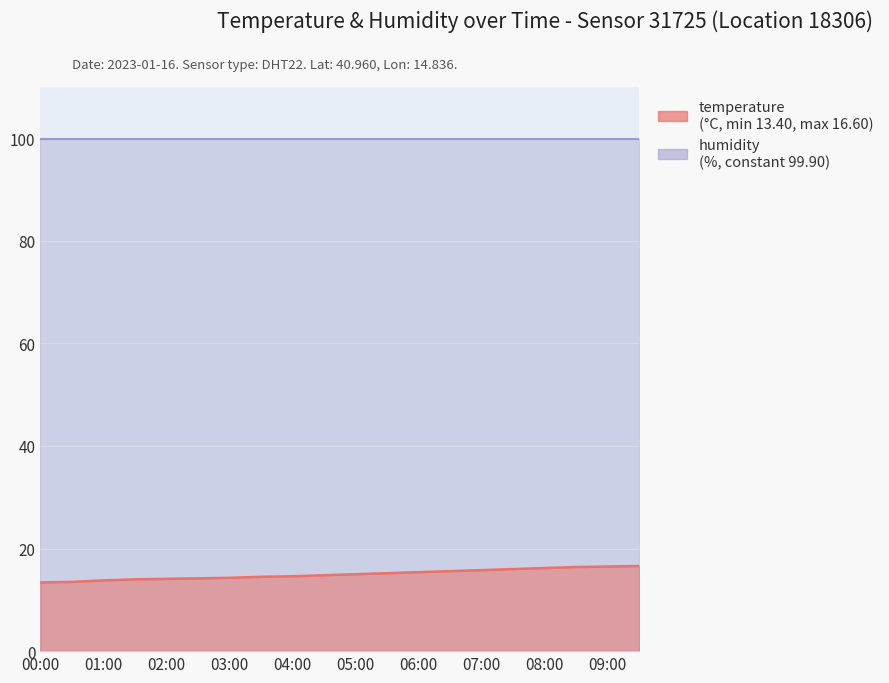

What position from the left is 03:00?

7